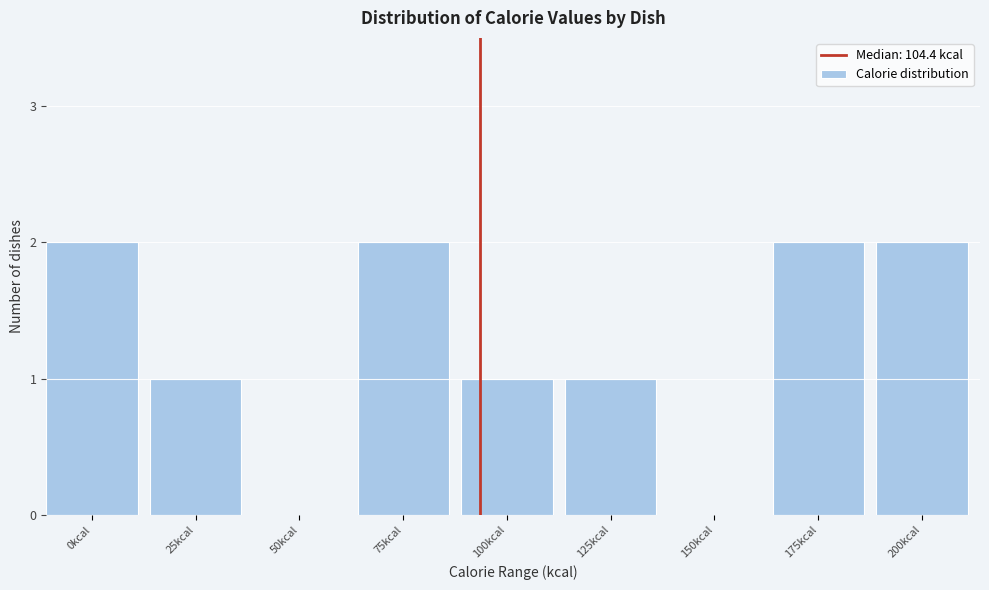

Reading left to right, what are all the values shown in this chart?

0kcal=2	25kcal=1	50kcal=0	75kcal=2	100kcal=1	125kcal=1	150kcal=0	175kcal=2	200kcal=2